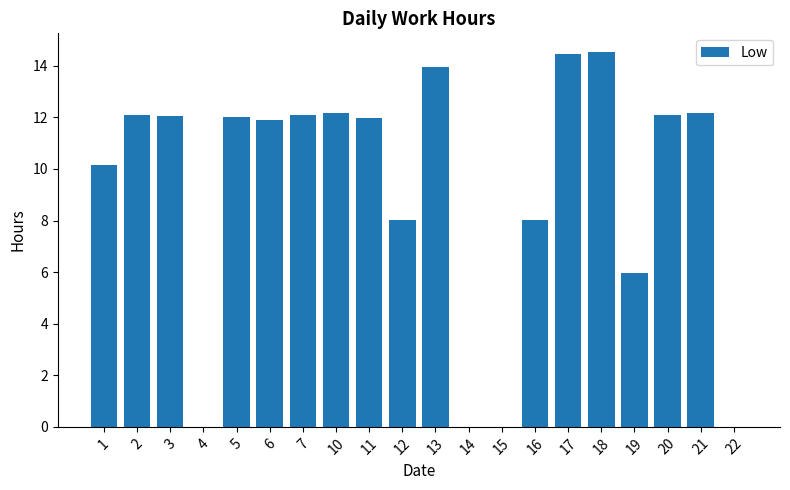

The chart shows a value of -8.6 at 22. True or false?

False